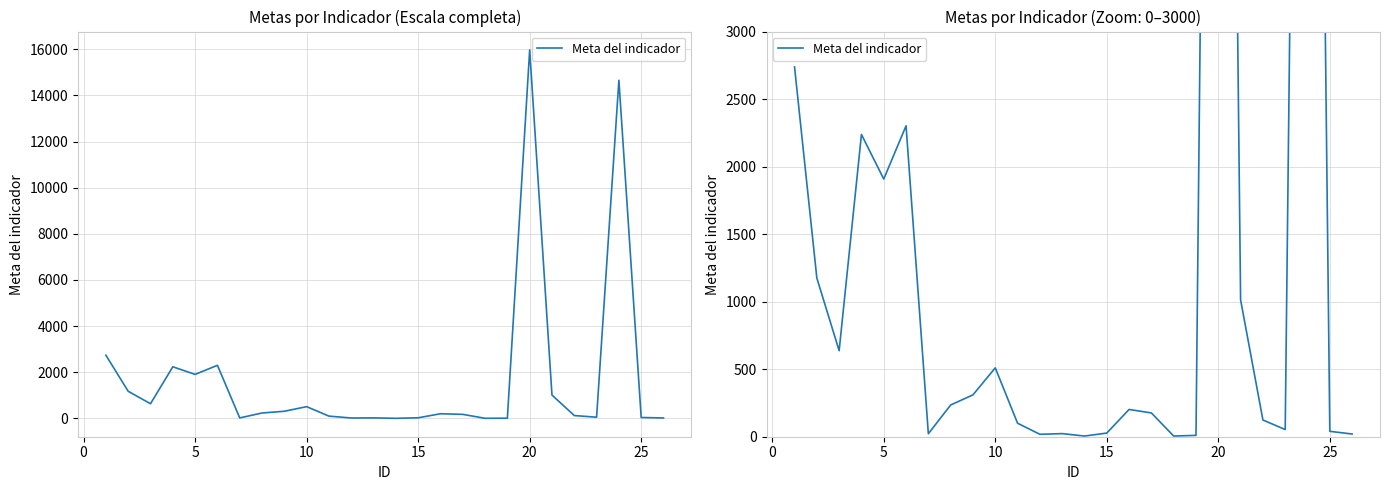

How many data points does each series have?

26